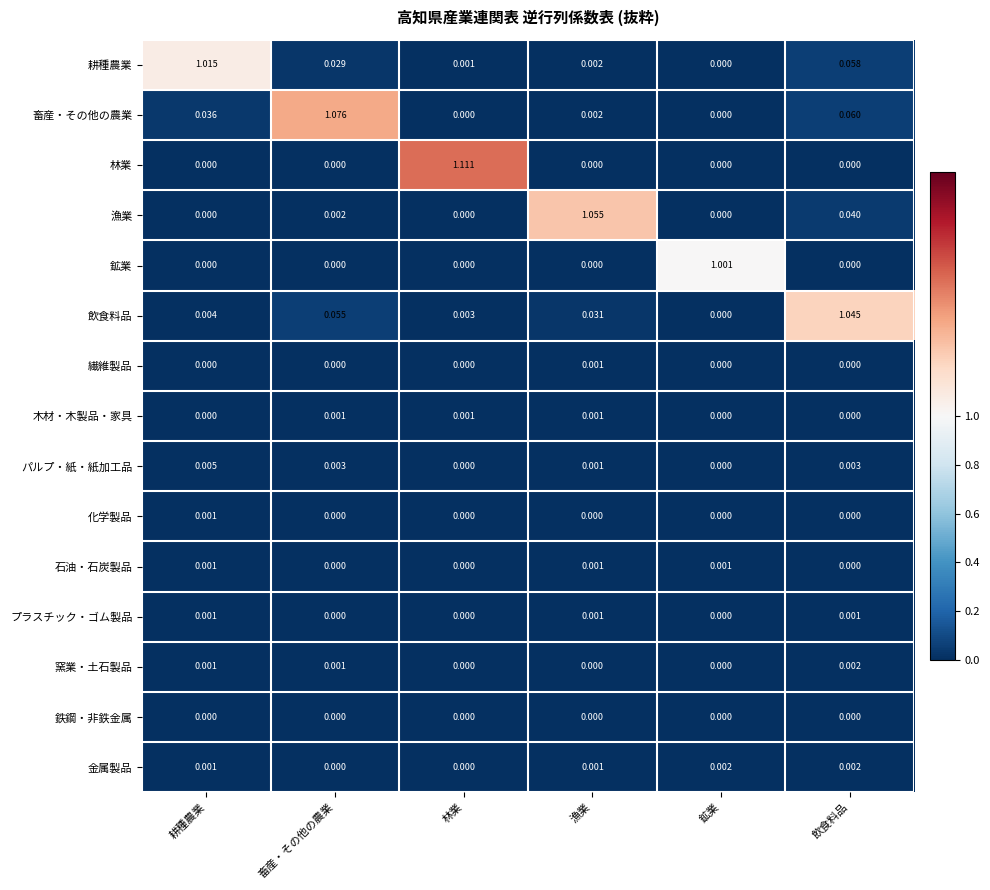

Which series has the largest range (max minus min)?

林業